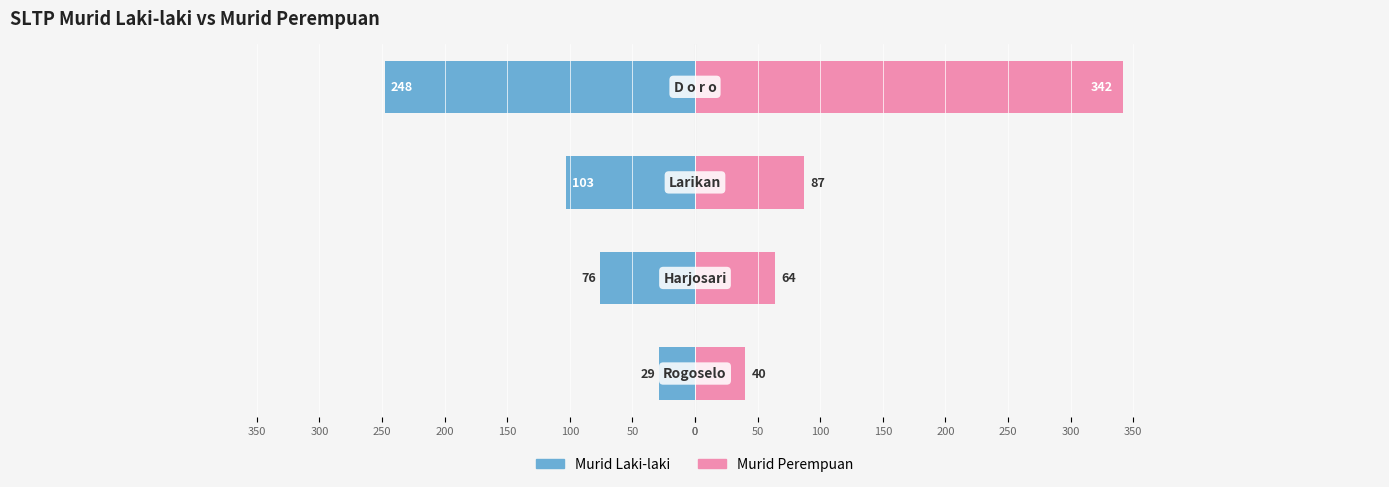

Reading left to right, what are all the values shown in this chart?

Murid Laki-laki: -29	-76	-103	-248
Murid Perempuan: 40	64	87	342